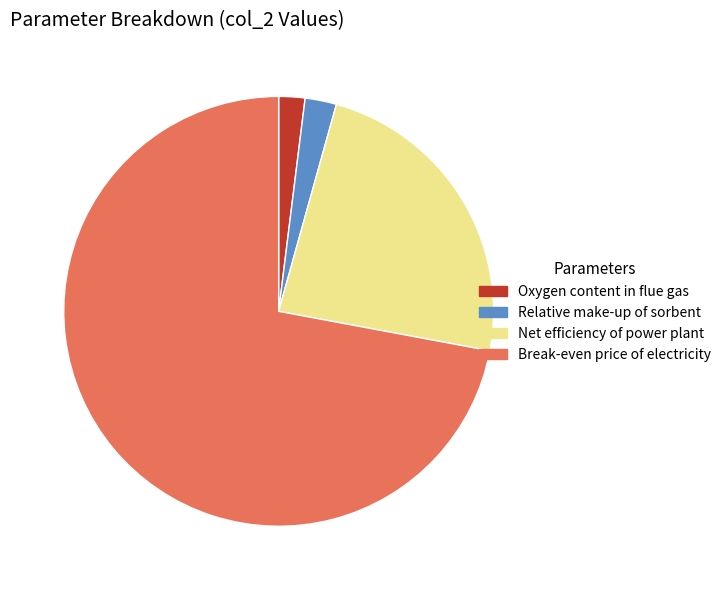

Is Relative make-up of sorbent the majority of the pie?

No